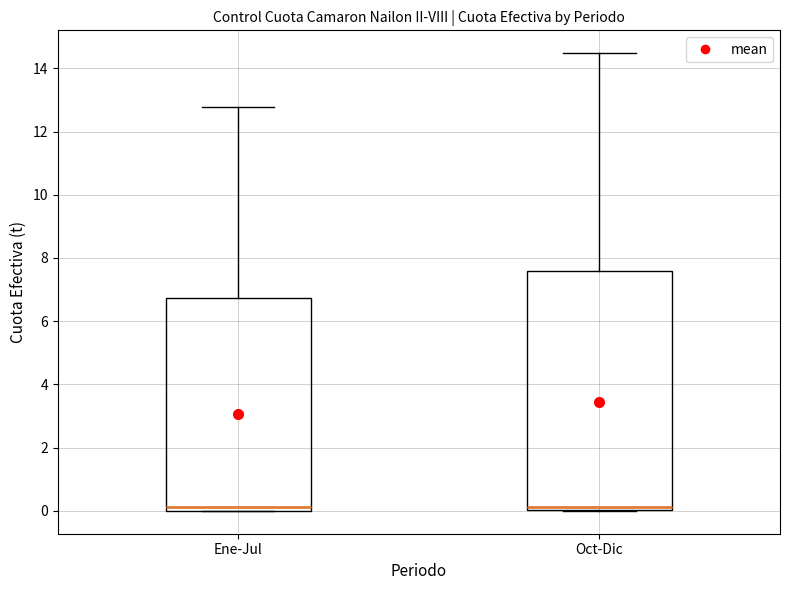

Where does the median line of the box for Ene-Jul sit on the y-axis? The values are not printed on the chart, so give them approximately, as read against the axis.

0.2